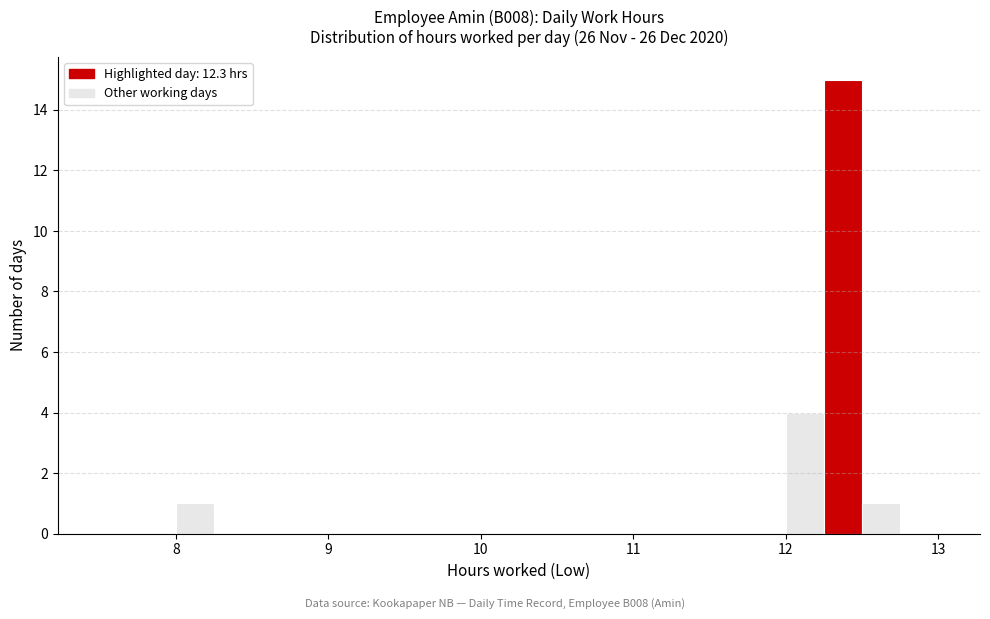

Around what value on the x-axis is the tallest bar? Give the approximate position of its centre, as read against the axis.

12.4